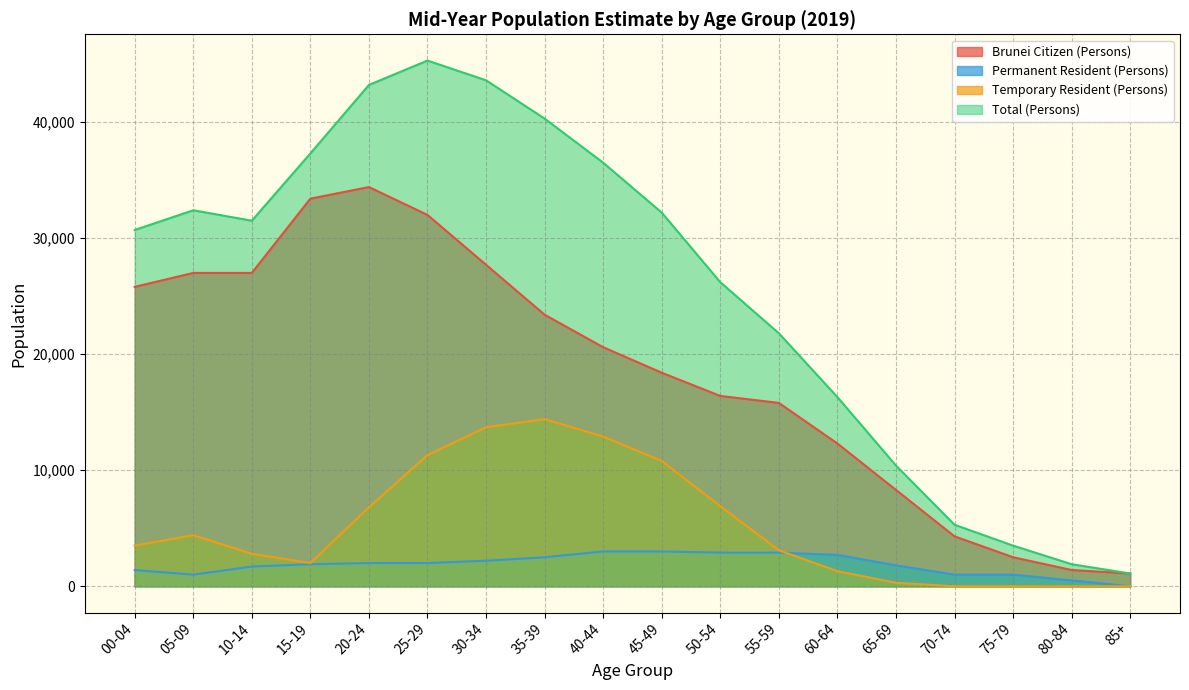

In Temporary Resident (Persons), how many points are lower than both neighbors (excluding endpoints)?

1